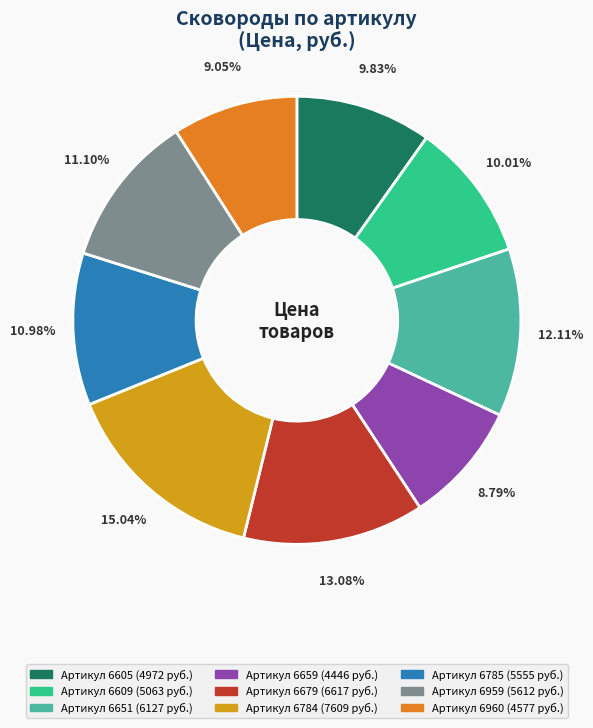

To the nearest percent, what is the difference between the largest and smallest slice percentages?

6%